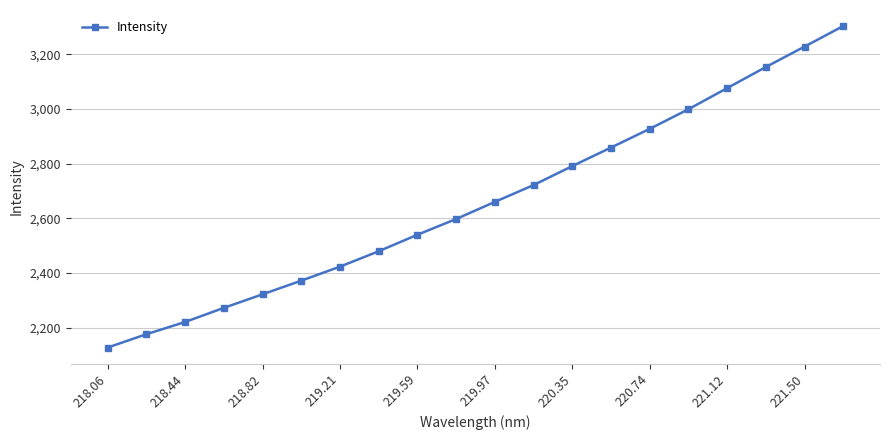

What is the value of the 1st point from the left?

2127.3